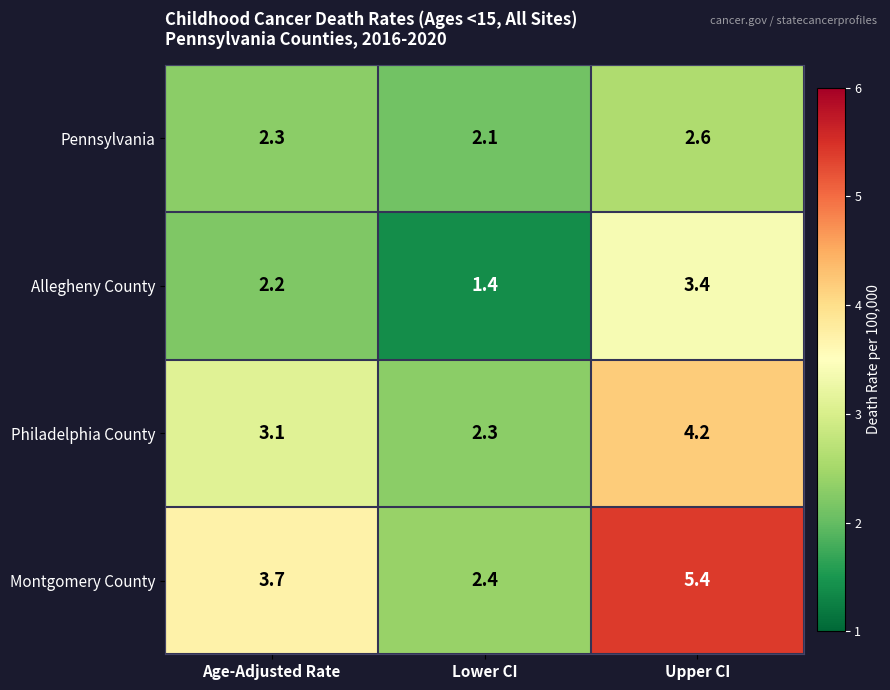

Which series changed the most between Lower CI and Upper CI?

Montgomery County